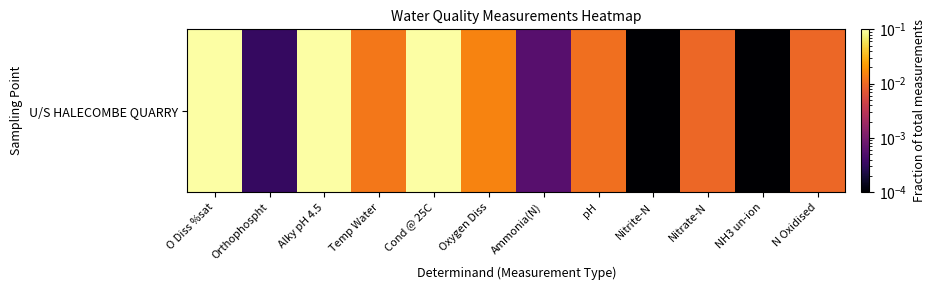

Is it true that the value at Nitrite-N is 0.0?

True